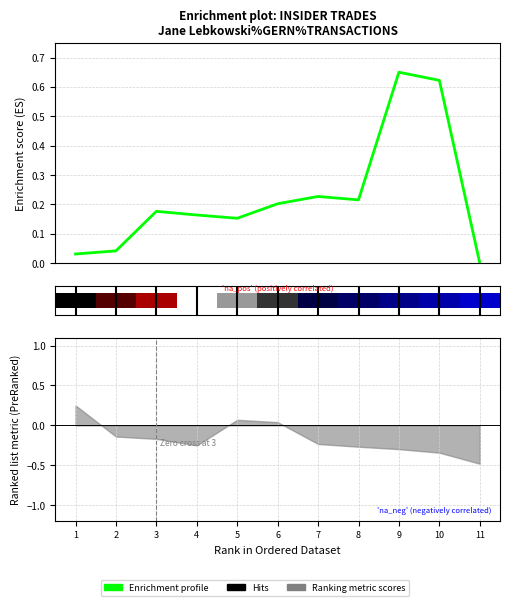

What is the sum of the values at 11 and 3?

0.2